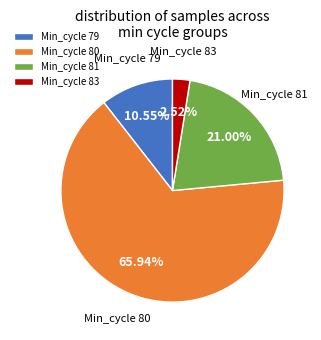

Does any single category account for the majority?

Yes